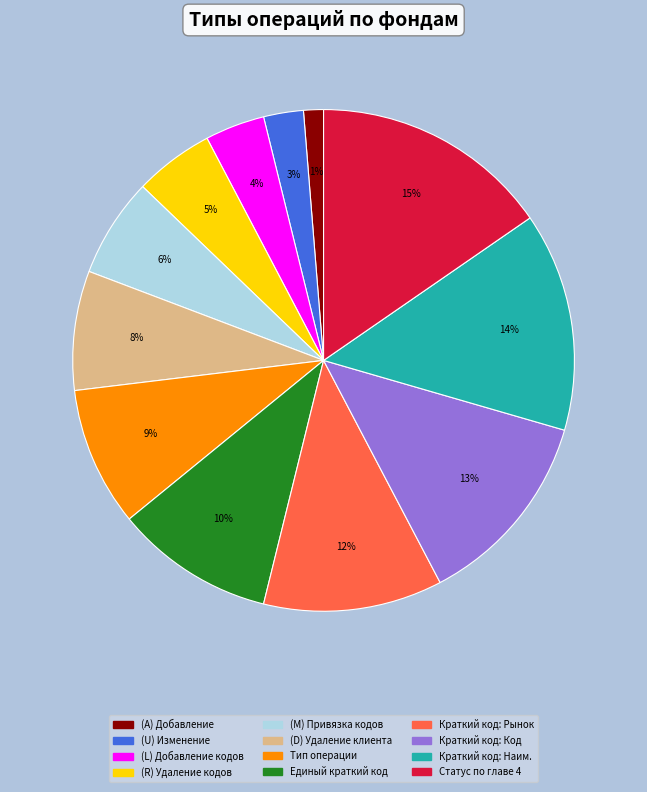

Is there a majority slice in this chart?

No